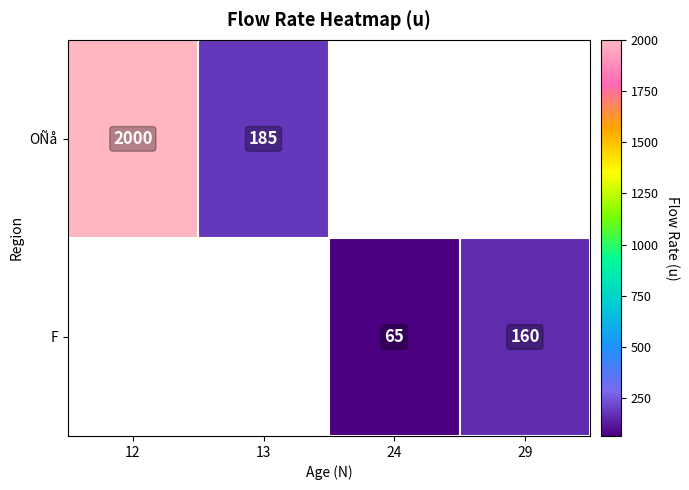

The F series shows 256 at 29. True or false?

False